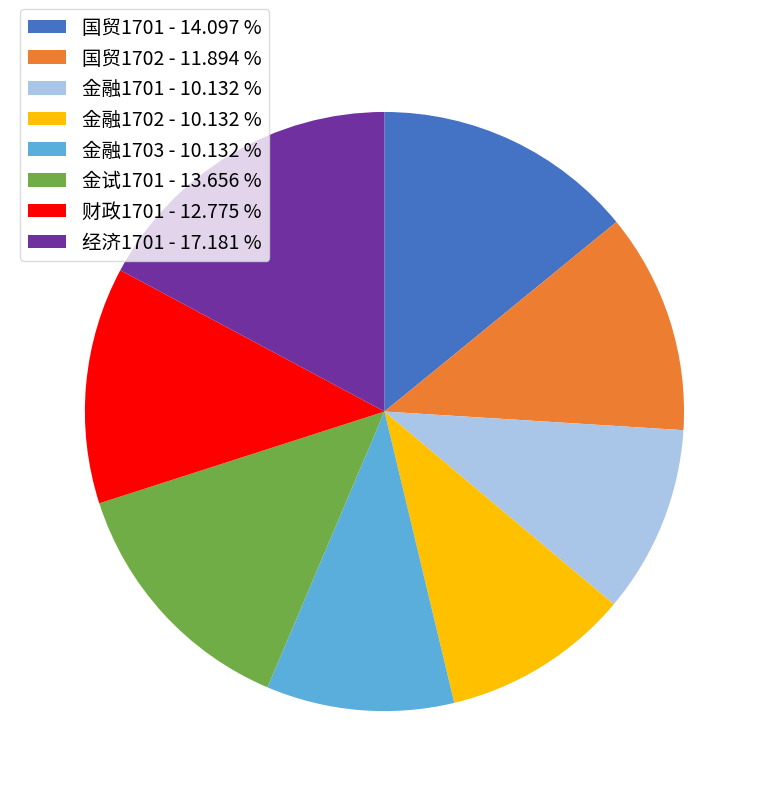

Is it true that 金融1703 is 10% of the pie?

True